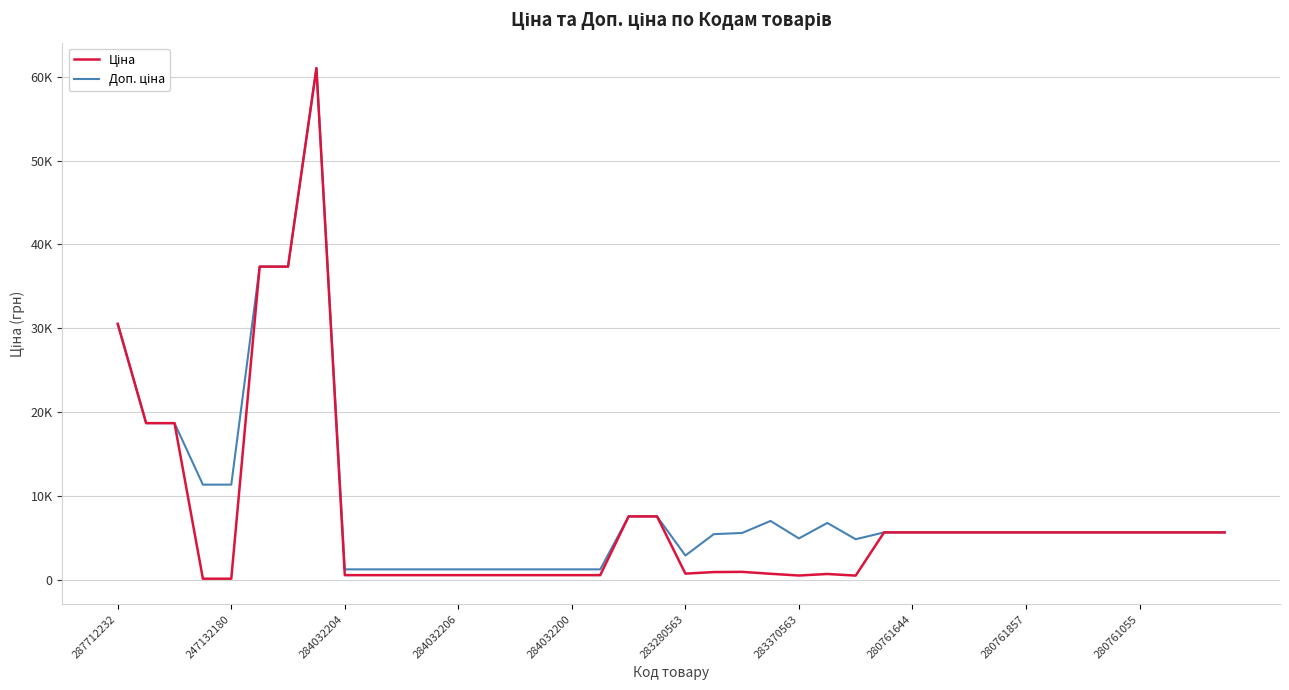

What is the label of the 7th point from the left?

283370563